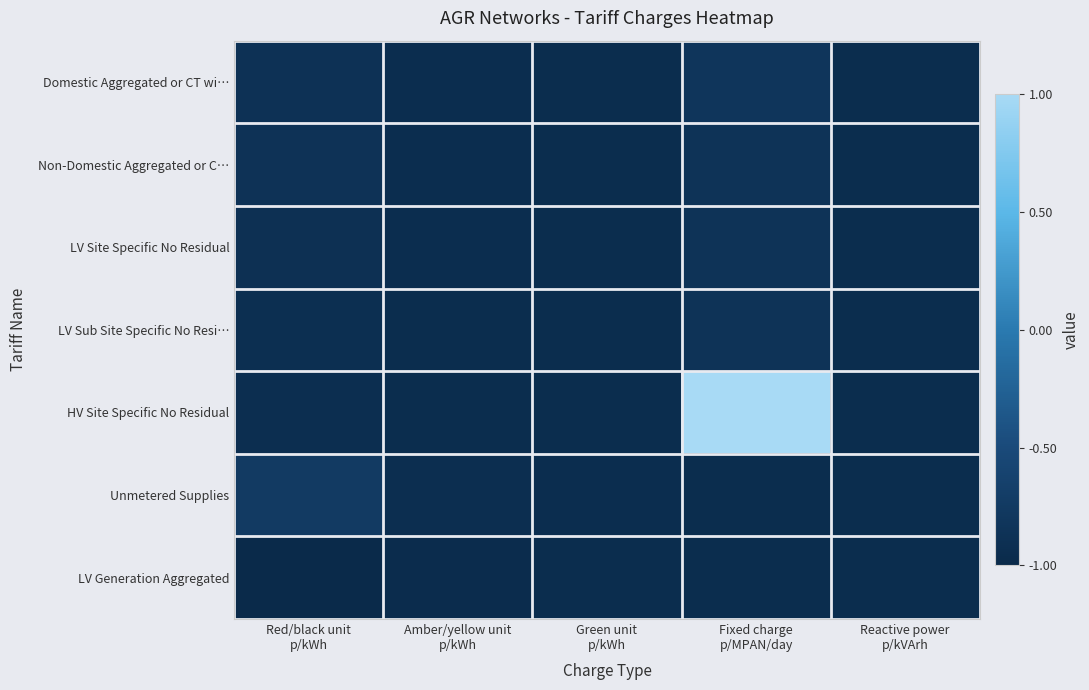

Reading left to right, list all the values displayed in this chart.

Domestic Aggregated or CT wi…: Red/black unit
p/kWh=-0.9	Amber/yellow unit
p/kWh=-0.9	Green unit
p/kWh=-0.9	Fixed charge
p/MPAN/day=-0.8	Reactive power
p/kVArh=-1.0
Non-Domestic Aggregated or C…: Red/black unit
p/kWh=-0.9	Amber/yellow unit
p/kWh=-0.9	Green unit
p/kWh=-0.9	Fixed charge
p/MPAN/day=-0.9	Reactive power
p/kVArh=-1.0
LV Site Specific No Residual: Red/black unit
p/kWh=-0.9	Amber/yellow unit
p/kWh=-0.9	Green unit
p/kWh=-1.0	Fixed charge
p/MPAN/day=-0.9	Reactive power
p/kVArh=-1.0
LV Sub Site Specific No Resi…: Red/black unit
p/kWh=-0.9	Amber/yellow unit
p/kWh=-0.9	Green unit
p/kWh=-1.0	Fixed charge
p/MPAN/day=-0.9	Reactive power
p/kVArh=-1.0
HV Site Specific No Residual: Red/black unit
p/kWh=-0.9	Amber/yellow unit
p/kWh=-0.9	Green unit
p/kWh=-1.0	Fixed charge
p/MPAN/day=1.0	Reactive power
p/kVArh=-1.0
Unmetered Supplies: Red/black unit
p/kWh=-0.7	Amber/yellow unit
p/kWh=-0.9	Green unit
p/kWh=-0.9	Fixed charge
p/MPAN/day=-1.0	Reactive power
p/kVArh=-1.0
LV Generation Aggregated: Red/black unit
p/kWh=-1.0	Amber/yellow unit
p/kWh=-1.0	Green unit
p/kWh=-1.0	Fixed charge
p/MPAN/day=-1.0	Reactive power
p/kVArh=-1.0